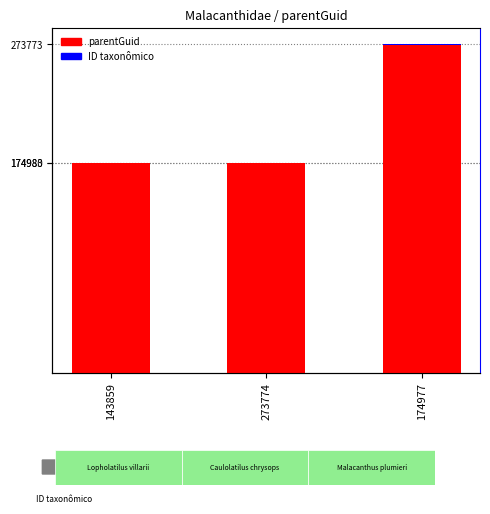

What is the value of the 3rd bar from the left?

273773